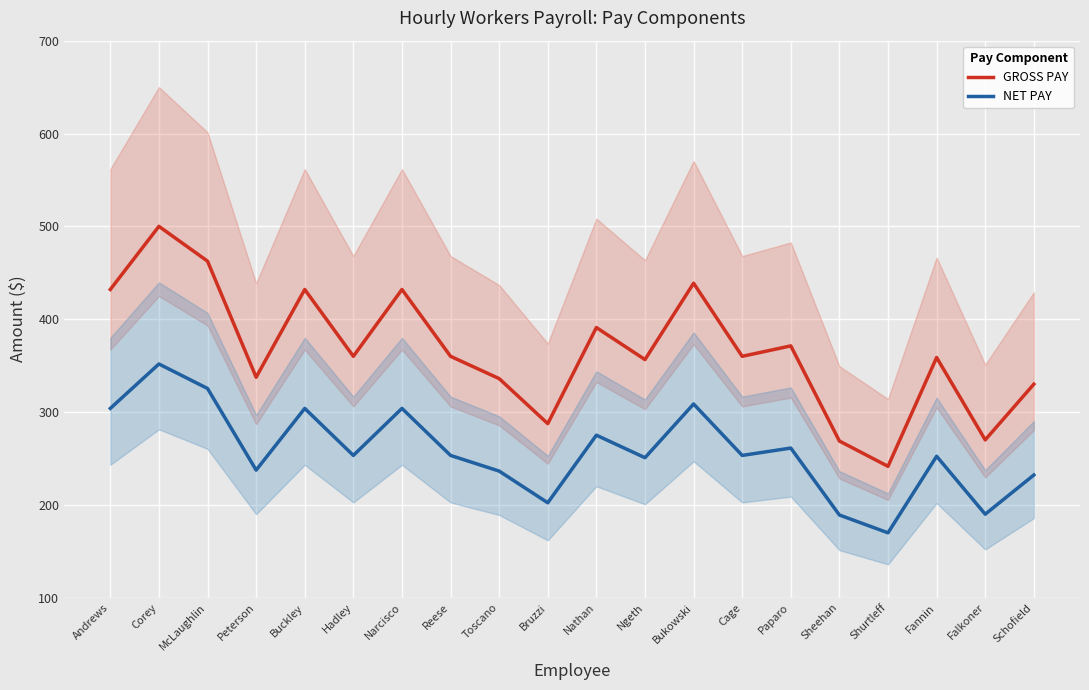

At which category does GROSS PAY reach its first local valley?

Peterson